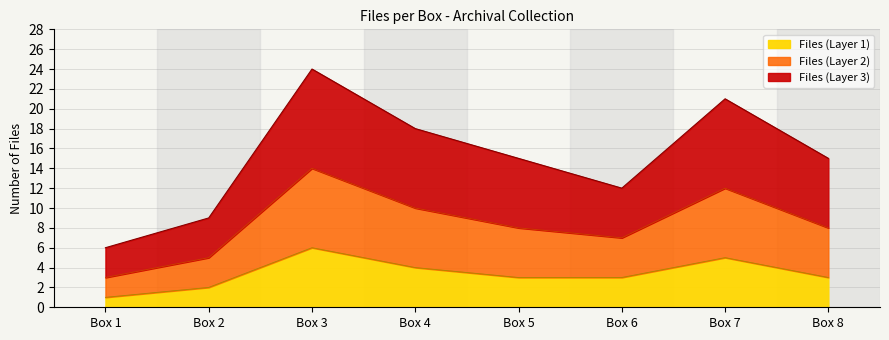

At which category is the sum across all series the highest?

Box 3